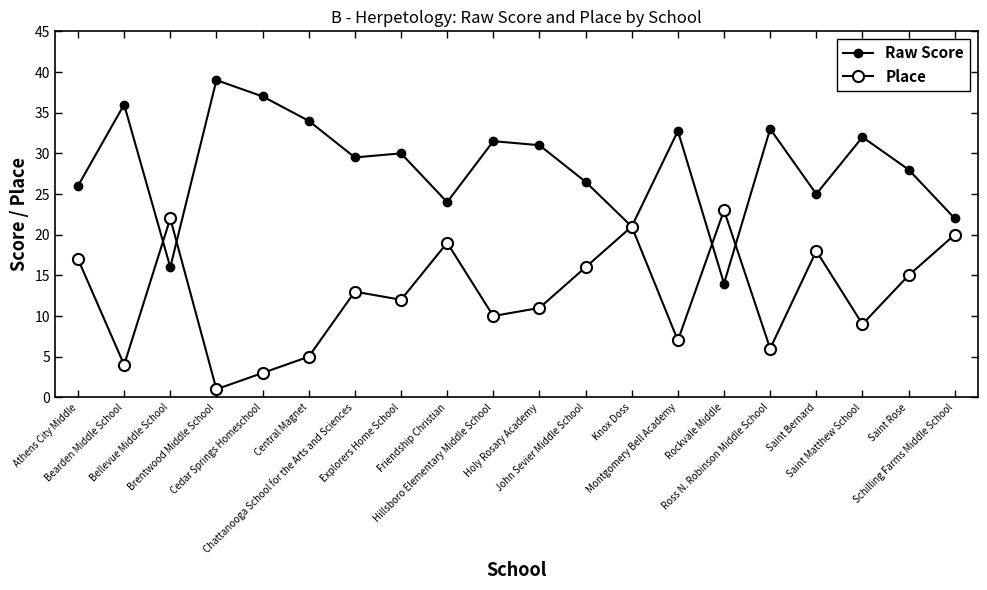

How many lines are shown in the chart?

2